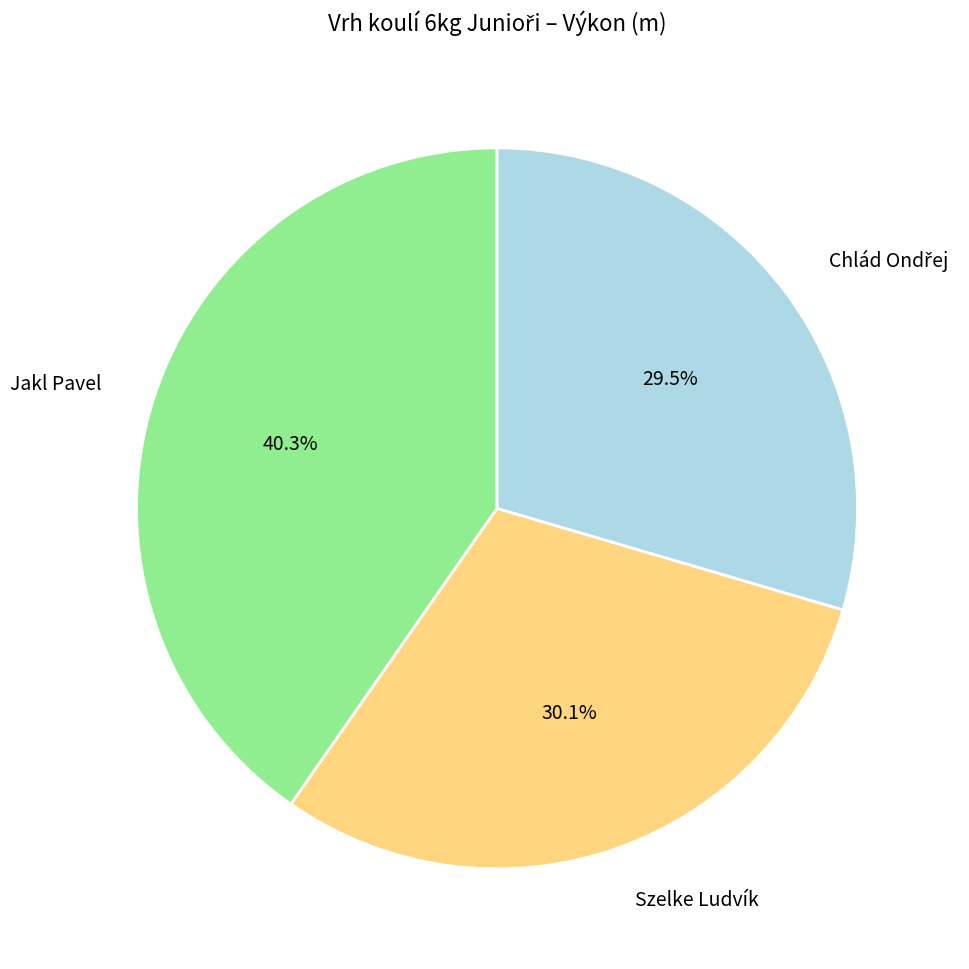

What portion of the pie excludes Jakl Pavel?

59.7%